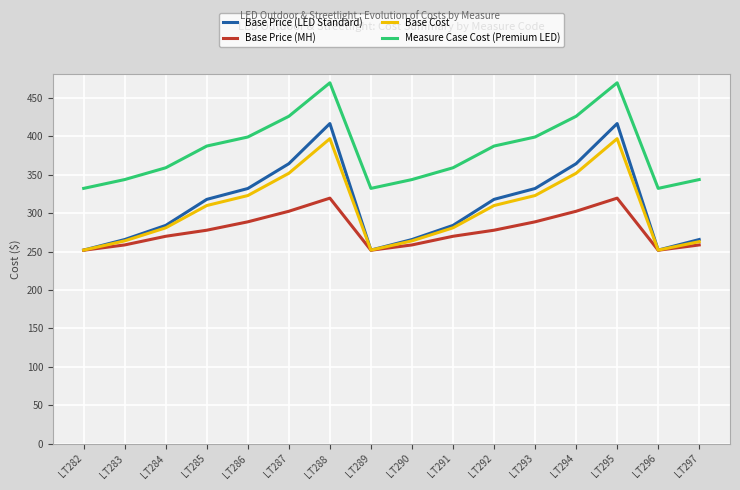

True or false: Base Price (LED Standard) and Measure Case Cost (Premium LED) cross at least once.

False